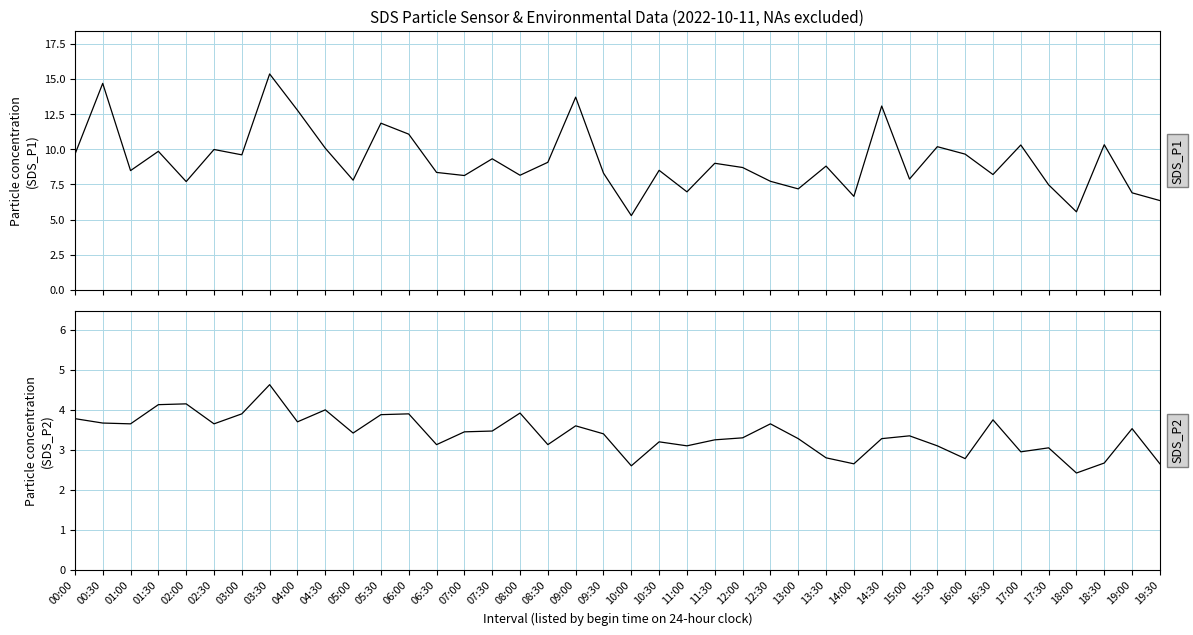

What is the difference between the SDS_P1 values at 19:00 and 11:30?

2.1